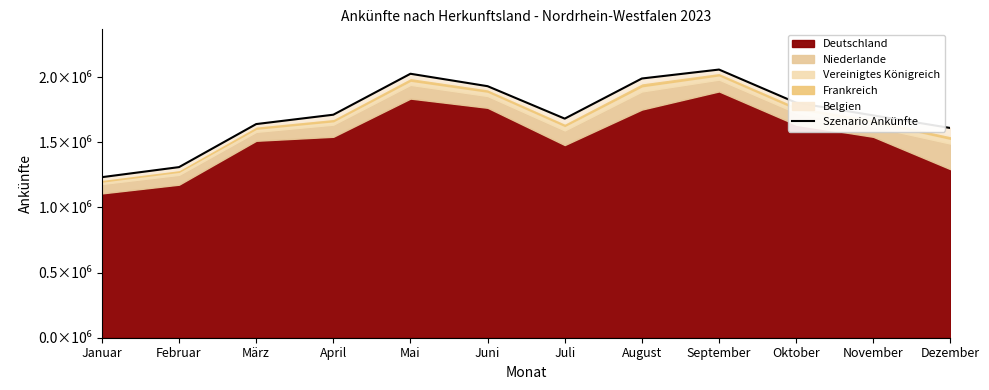

Between April and Mai, which is larger?

Mai